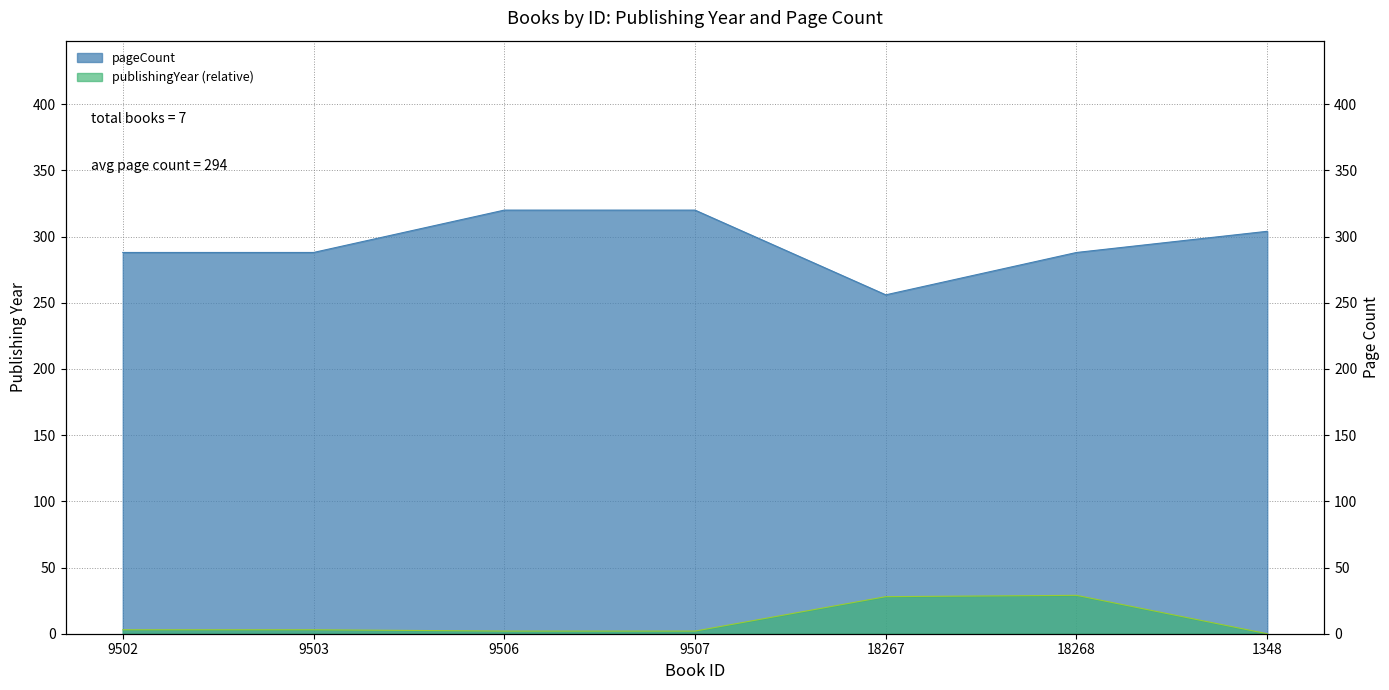

How many data points in pageCount are above 288?

3